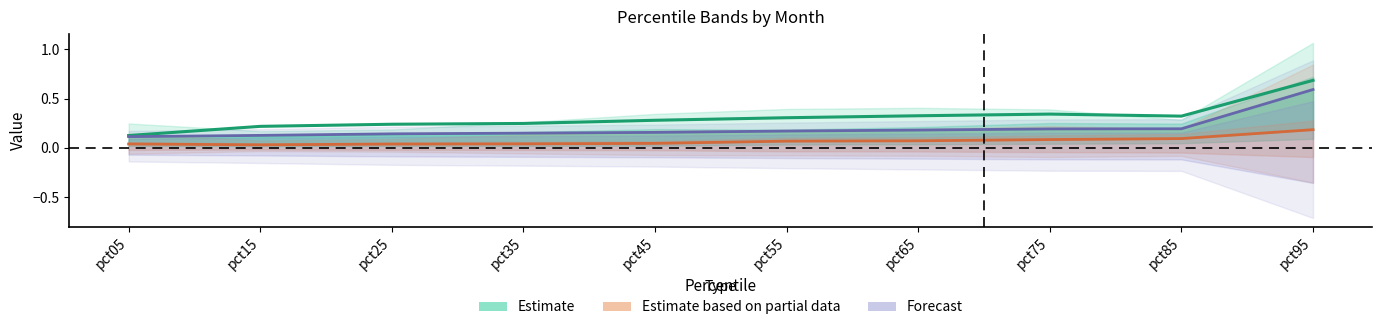

The Estimate based on partial data series shows 0.1 at pct55. True or false?

False